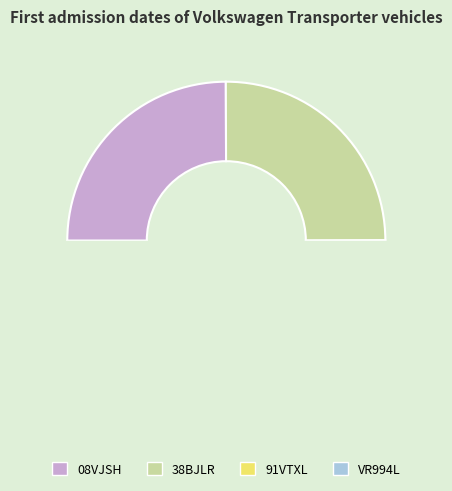

How many segments does this pie chart have?

4